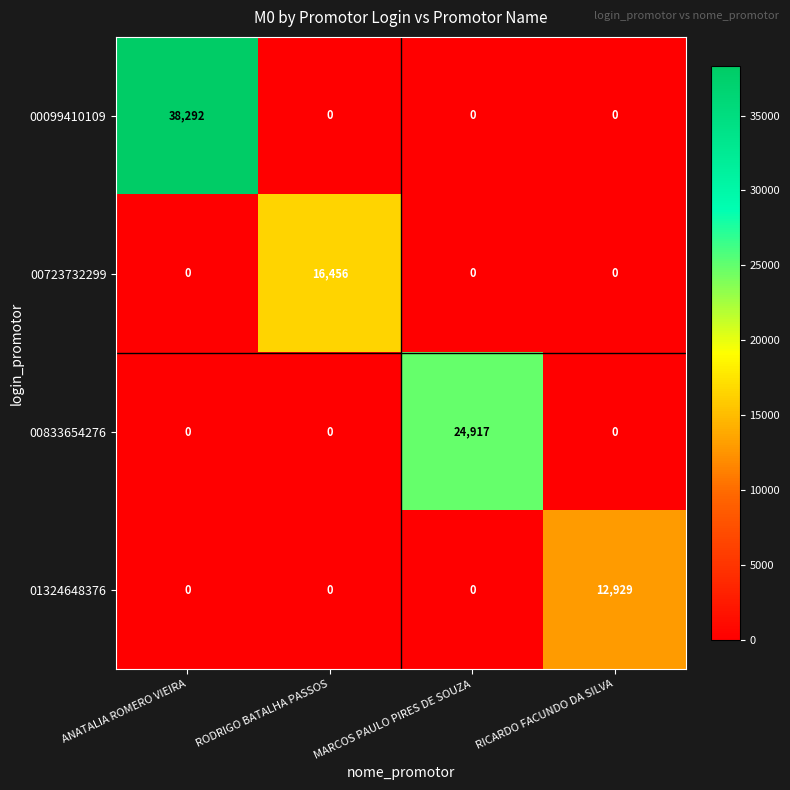

What is the maximum value shown in the chart?

38292